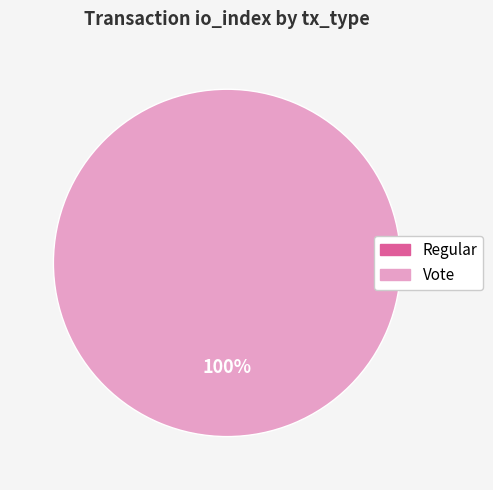

To the nearest percent, what is the average slice percentage?

50%